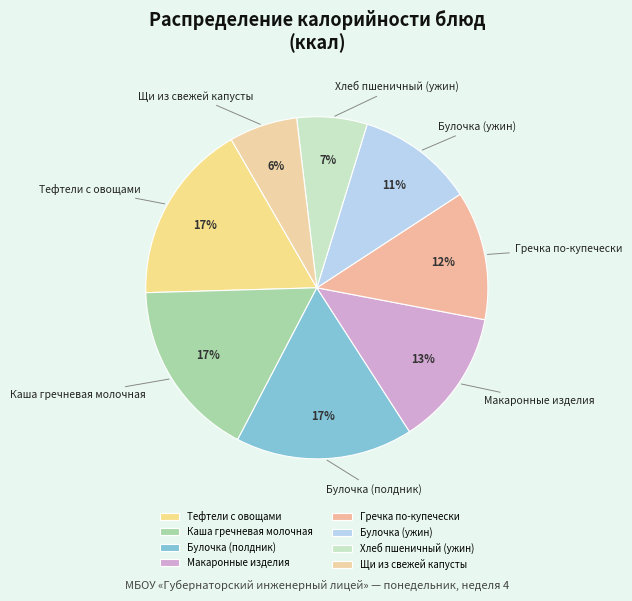

Between Каша гречневая молочная and Хлеб пшеничный (ужин), which is larger?

Каша гречневая молочная